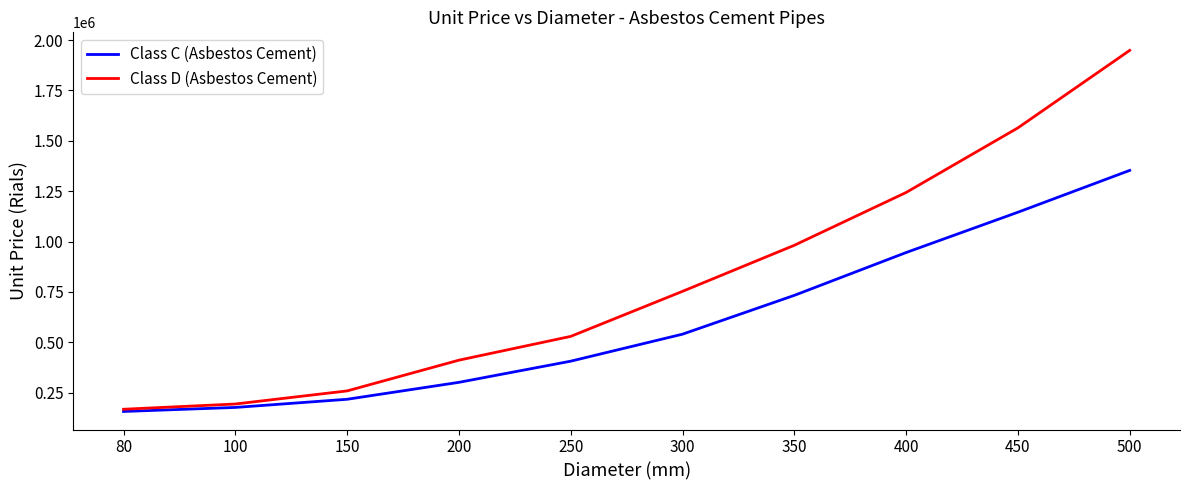

What is the difference between the second highest and second lowest values in the Class D (Asbestos Cement) series?

1370000